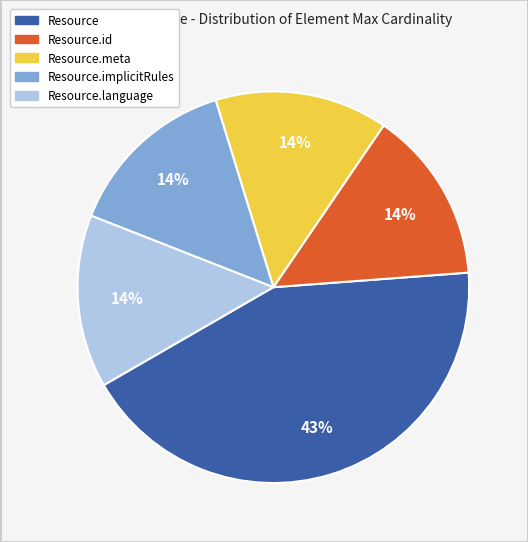

Count the number of slices in the pie.

5